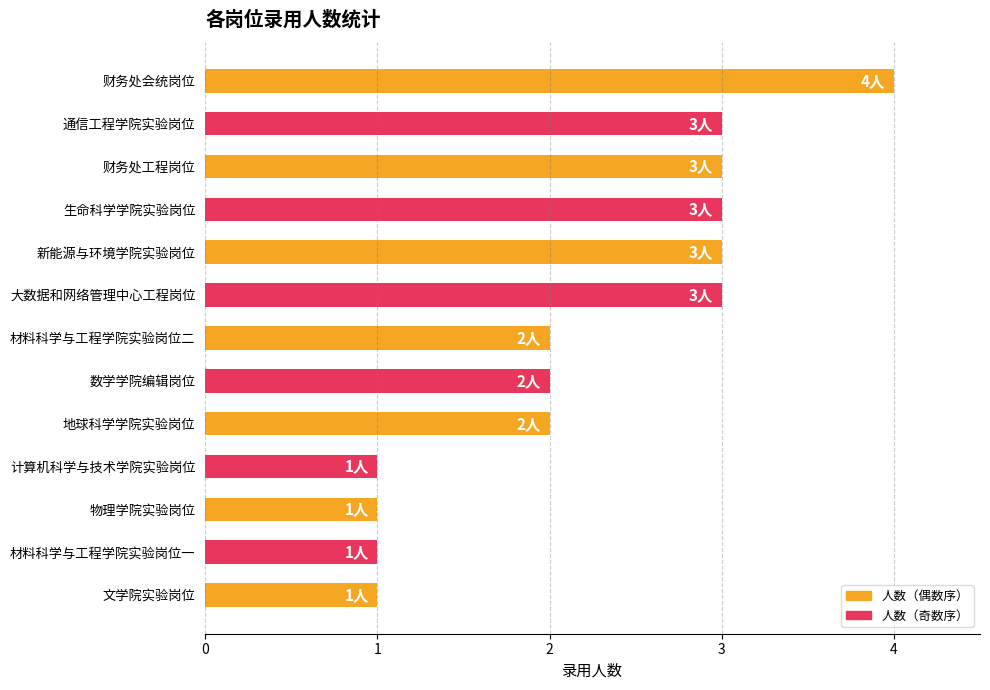

Does the chart contain stacked bars?

No